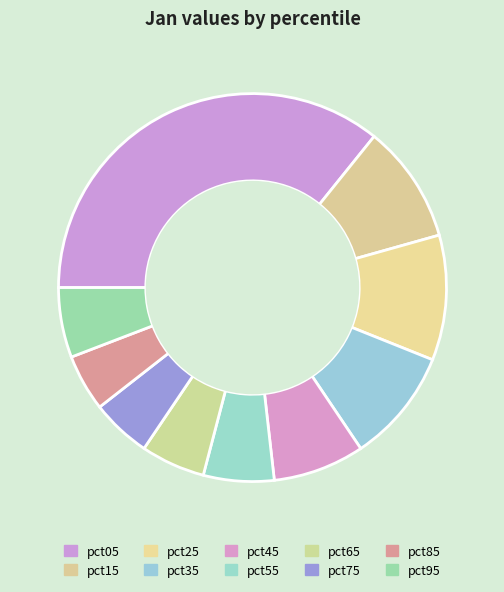

To the nearest percent, what is the average slice percentage?

10%